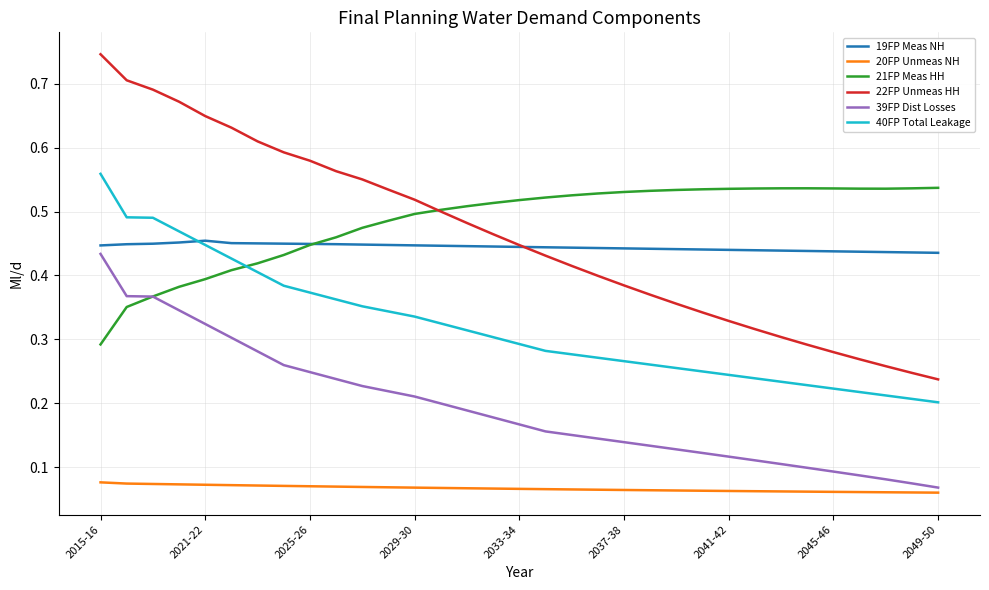

Which series has the largest range (max minus min)?

22FP Unmeas HH